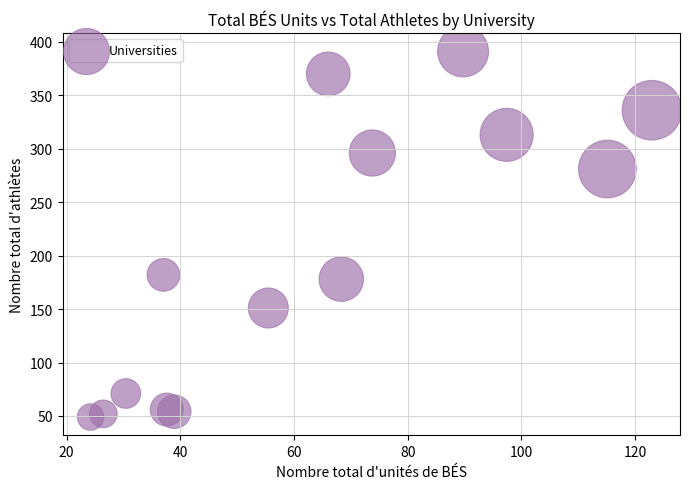

What Y value in the scatter plot is closest to 220?

182